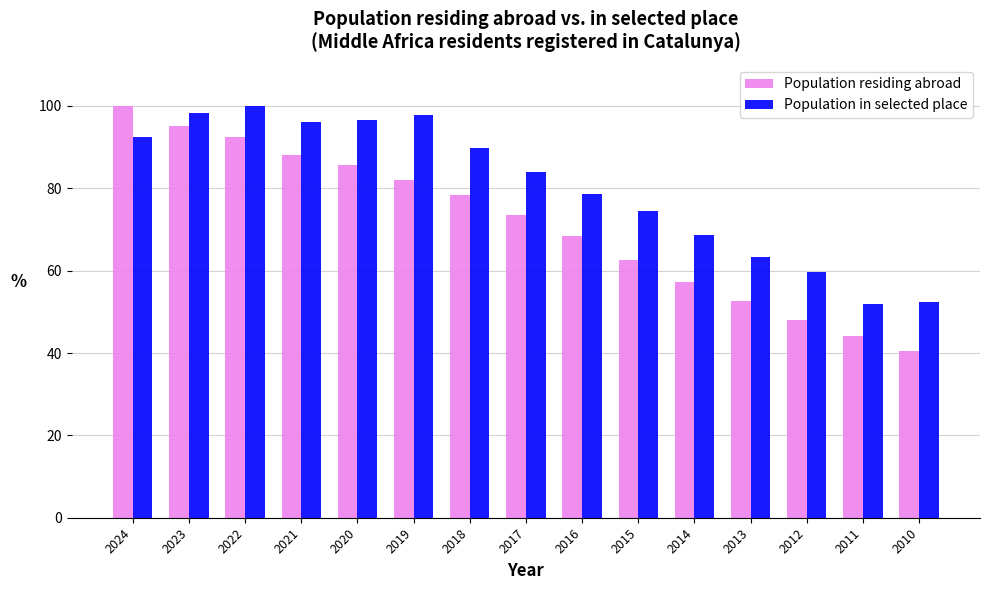

What is the sum of the Population residing abroad values at 2014 and 2010?

97.8